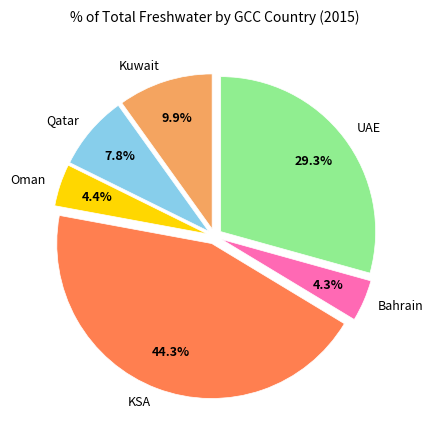

How many segments does this pie chart have?

6